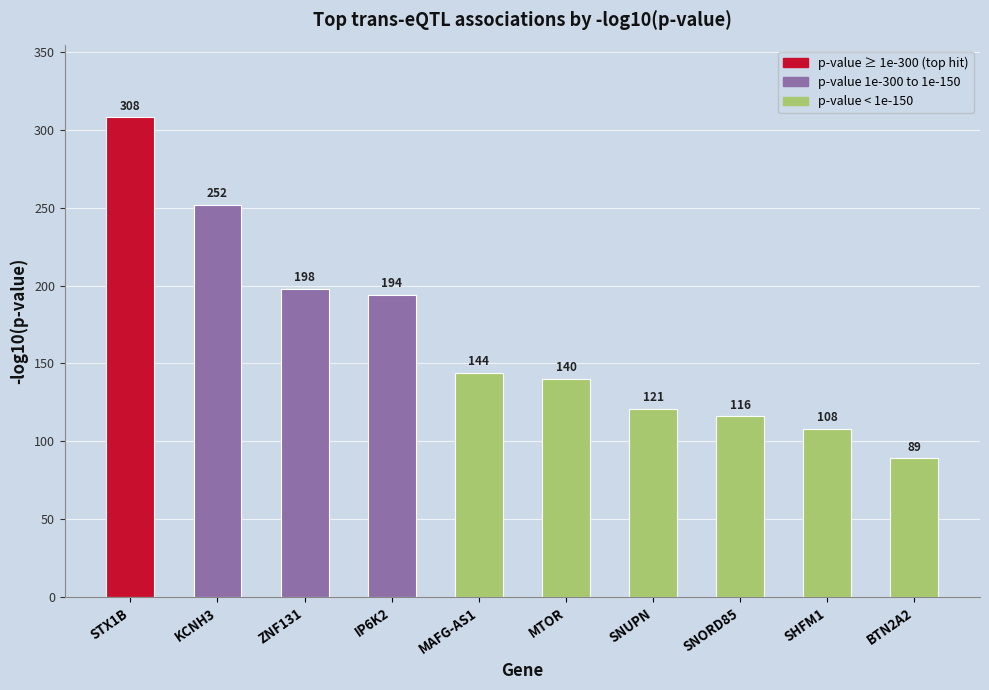

Is it true that the value at BTN2A2 is 137?

False